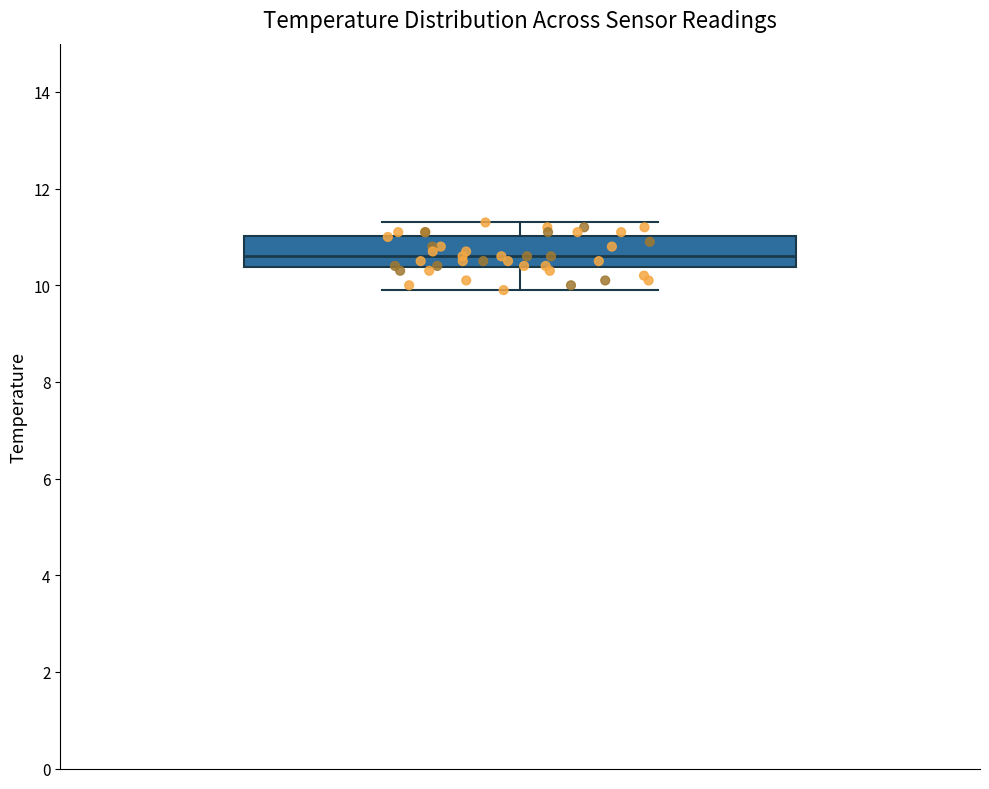

Transcribe this box plot: give where the median line is, the range the box spans, and where the two whiskers end, as read against the y-axis. The values are not printed on the chart, so give them approximately, as read against the axis.

median 10.6, box 10.4 to 11.0, whiskers 10.0 to 11.4